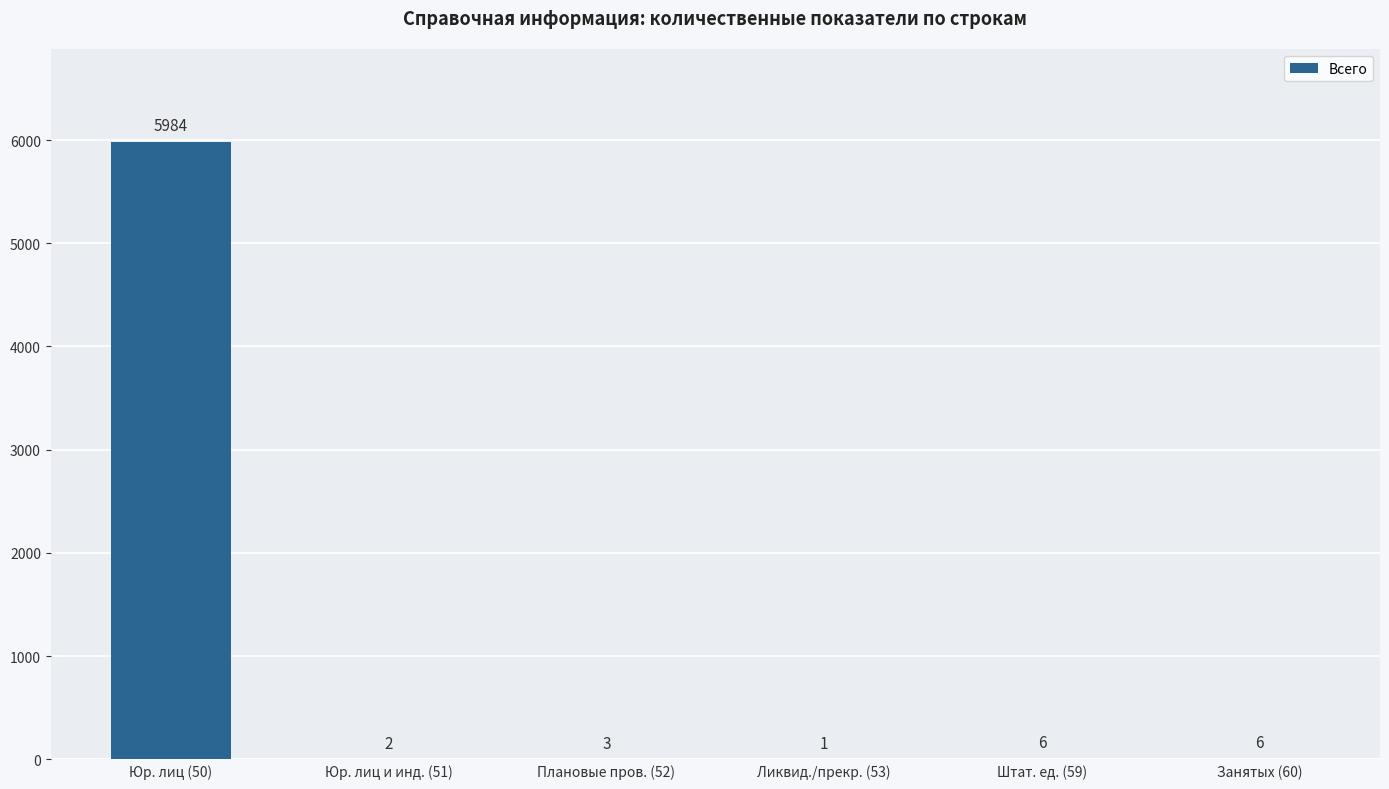

What is the average value?

1000